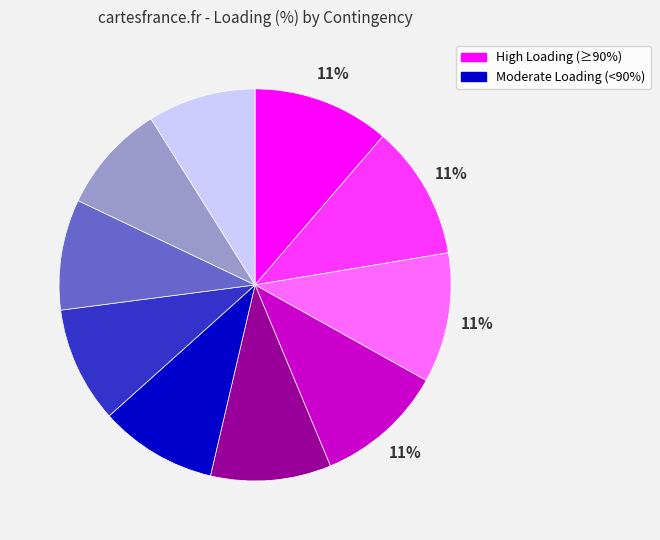

To the nearest percent, what is the average slice percentage?

10%